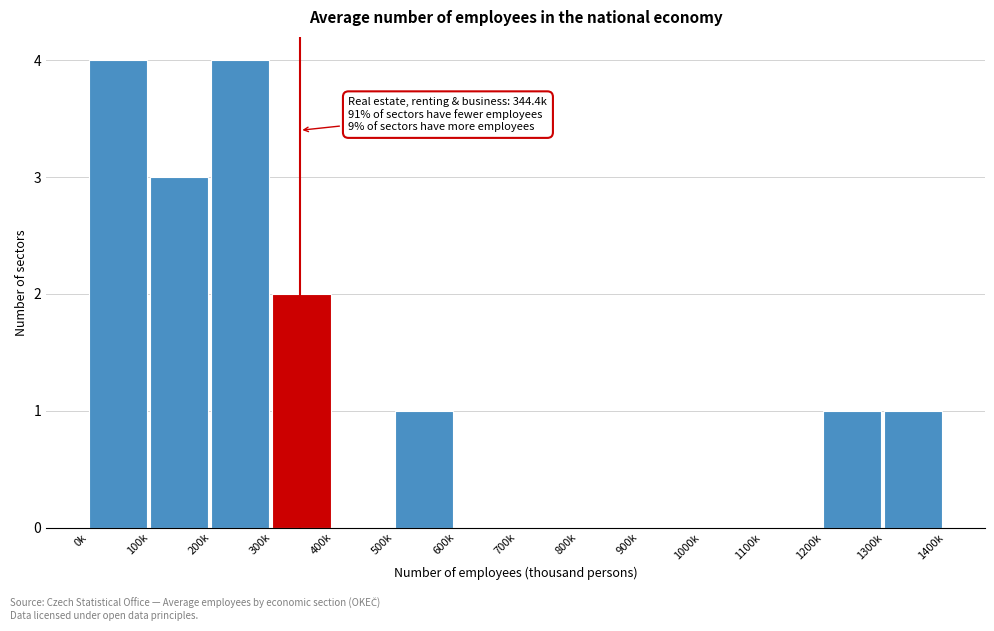

Reading left to right, extract all data points from this chart.

0k=4	100k=3	200k=4	300k=2	400k=0	500k=1	600k=0	700k=0	800k=0	900k=0	1000k=0	1100k=0	1200k=1	1300k=1